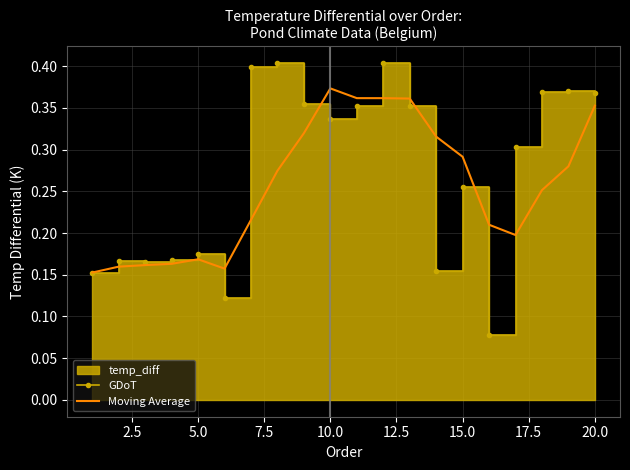

How many interior local peaks does the Moving Average series have?

2